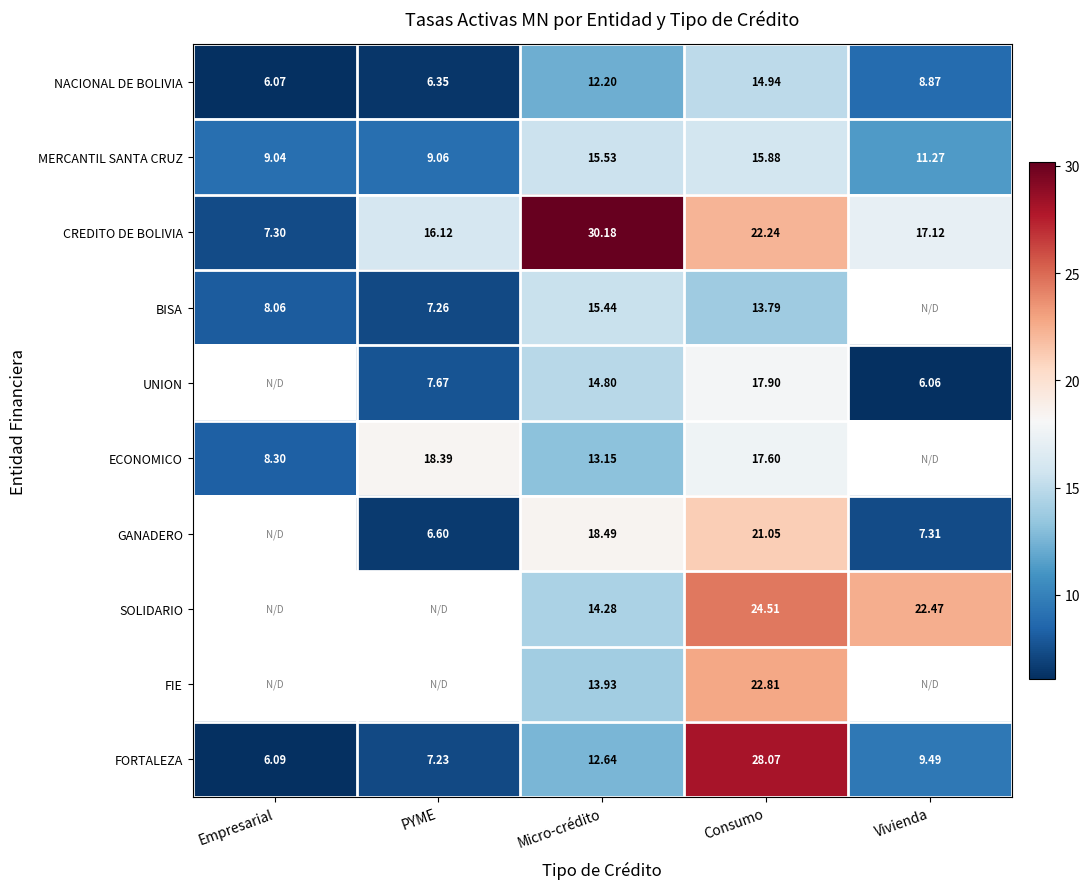

Rank the series at Micro-crédito from lowest to highest value.

NACIONAL DE BOLIVIA, FORTALEZA, ECONOMICO, FIE, SOLIDARIO, UNION, BISA, MERCANTIL SANTA CRUZ, GANADERO, CREDITO DE BOLIVIA